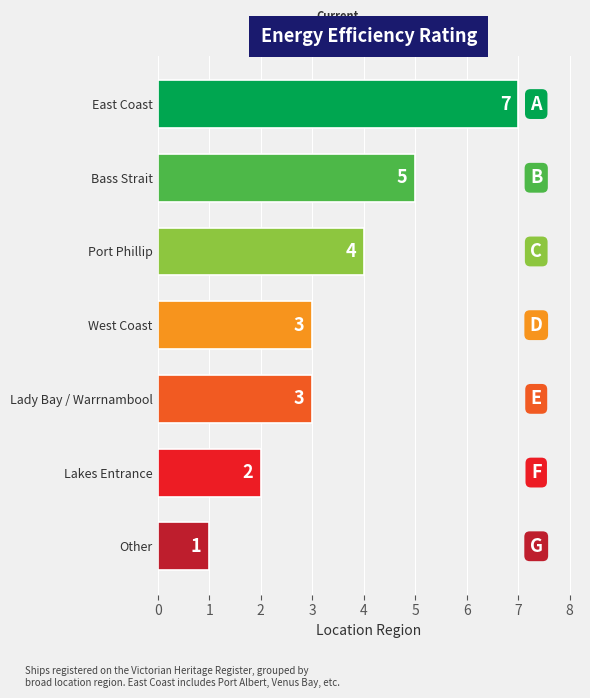

Reading bottom to top, extract all data points from this chart.

1	2	3	3	4	5	7